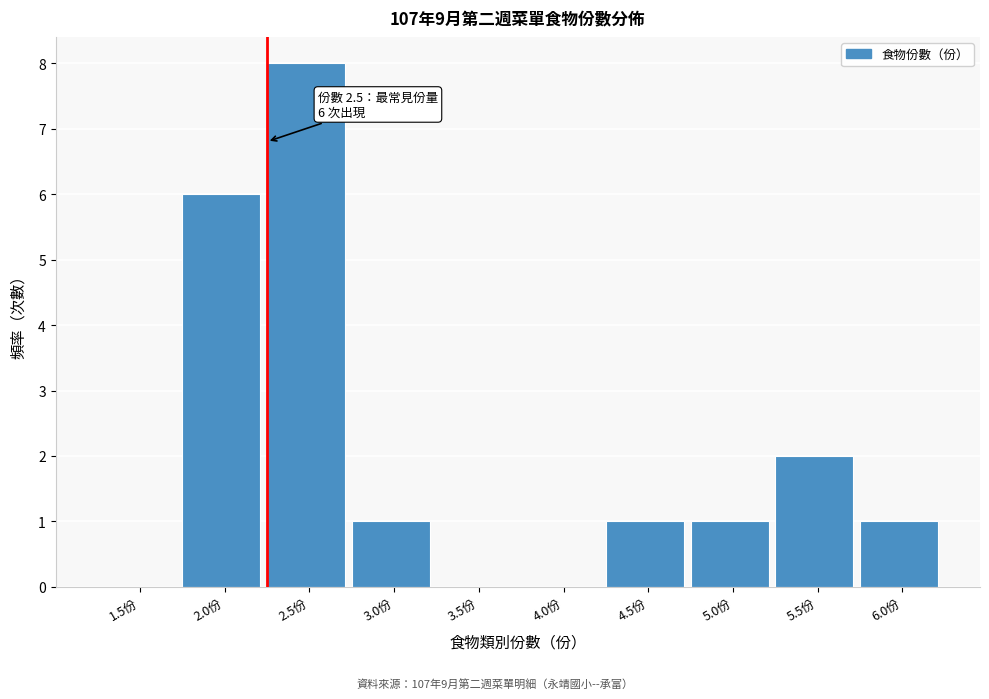

Reading right to left, transcribe all the data shown in this chart.

6.0份=1	5.5份=2	5.0份=1	4.5份=1	4.0份=0	3.5份=0	3.0份=1	2.5份=8	2.0份=6	1.5份=0